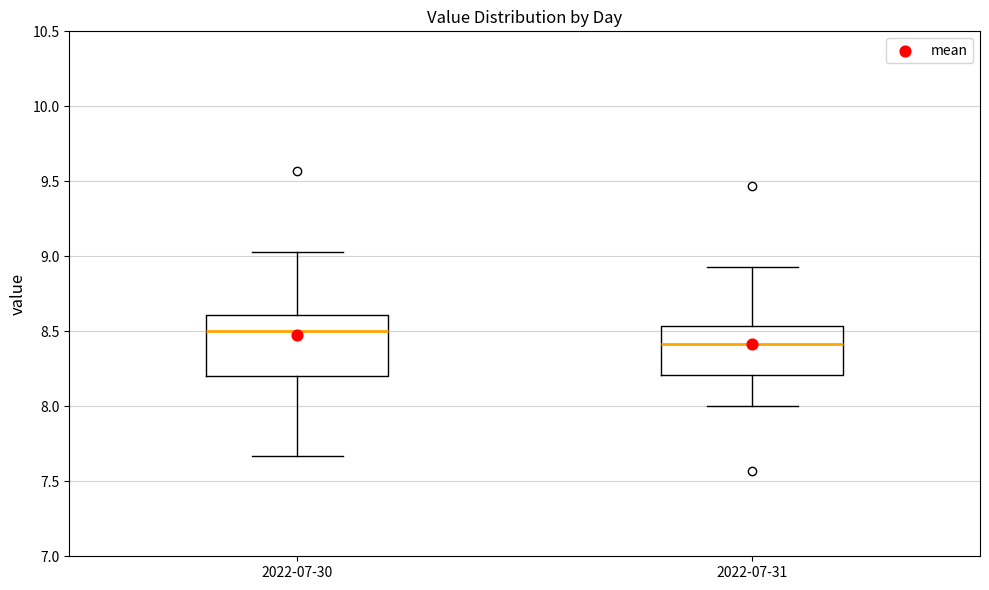

Which box has the lowest median line?

2022-07-31